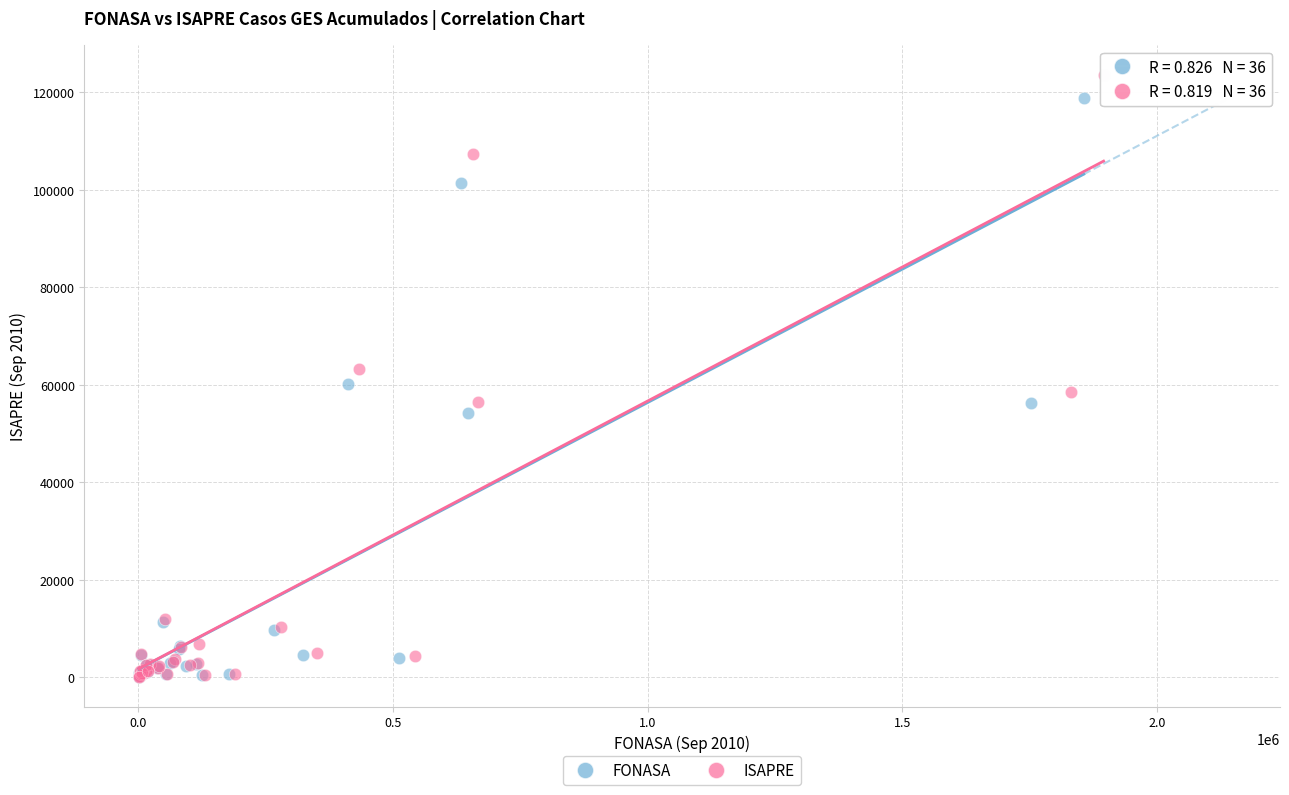

What are all the series names shown in the legend?

FONASA, ISAPRE